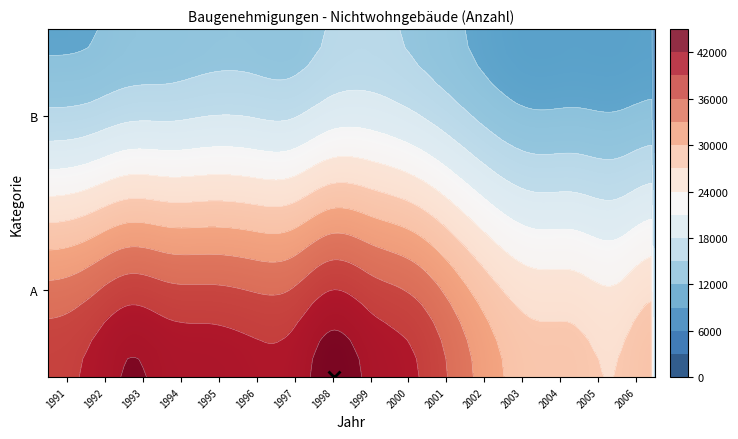

Reading left to right, extract all data points from this chart.

1991: 38028	11523
1992: 39593	11768
1993: 42262	12816
1994: 41079	13153
1995: 40722	13789
1996: 40037	13803
1997: 40265	13541
1998: 43424	15235
1999: 41297	15746
2000: 39499	14493
2001: 35368	12629
2002: 30934	10581
2003: 28400	9417
2004: 28138	9585
2005: 27038	9486
2006: 29440	9948